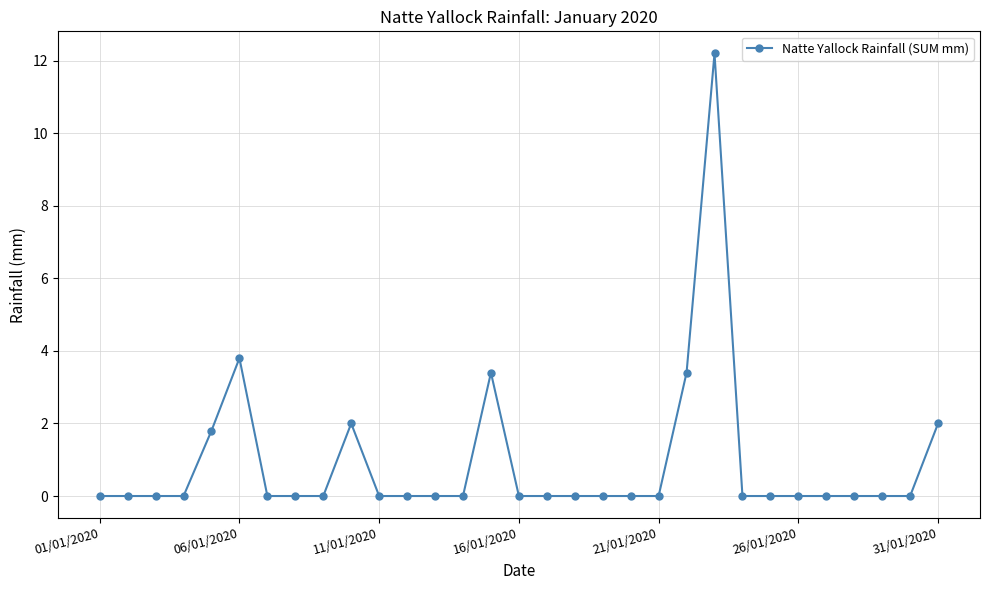

What is the difference between the maximum and second lowest values?

12.2